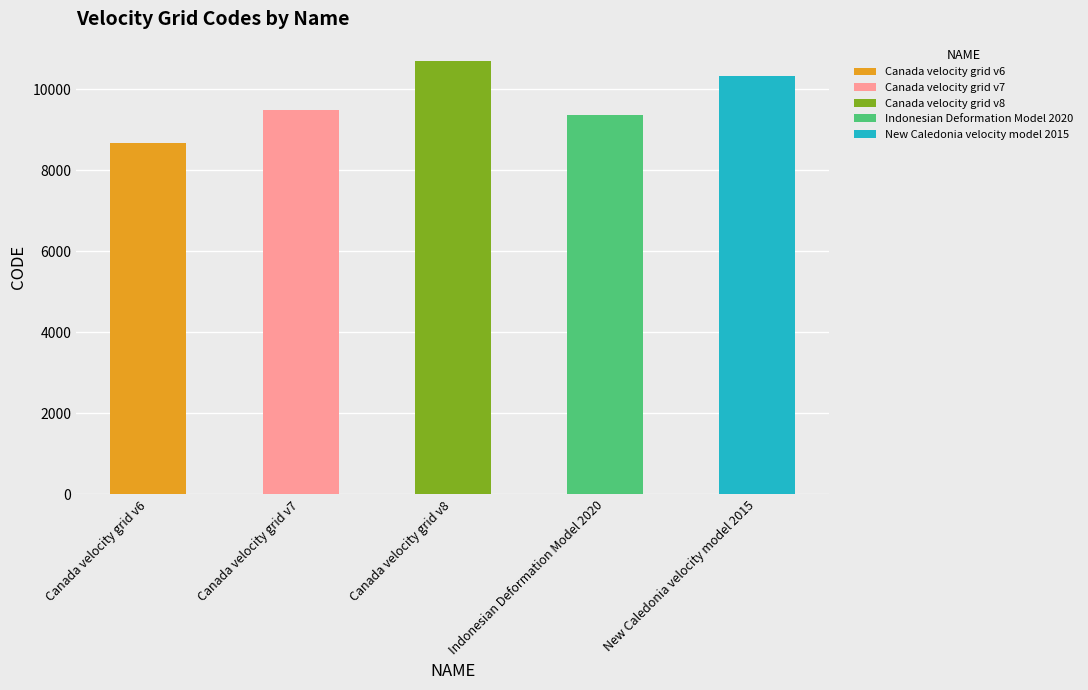

The value at Canada velocity grid v6 is 4736. True or false?

False